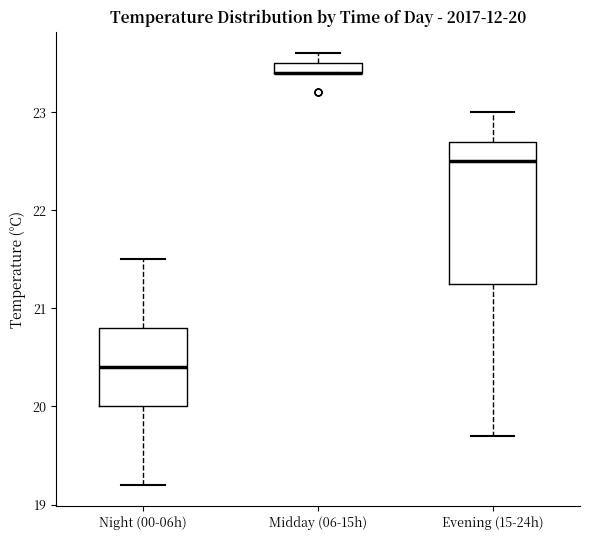

Which box is the tallest, from its lower edge to its upper edge?

Evening (15-24h)